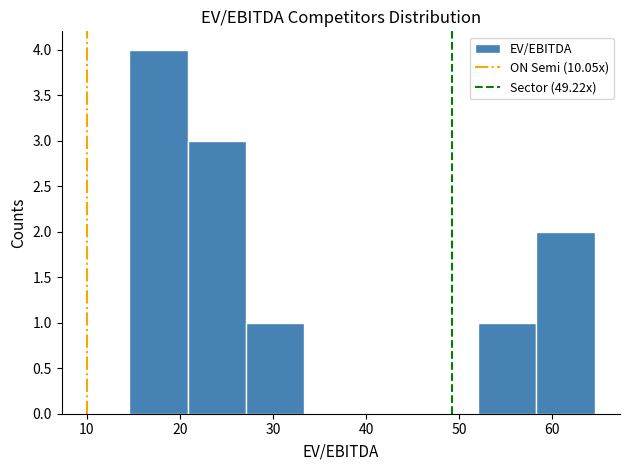

Reading left to right, transcribe this chart: for each bar, give the range it covers on the x-axis and its height. Neither the bar edges nor the heights are printed on the chart, so give them approximately, as read against the axes.

15 to 21: 4
21 to 27: 3
27 to 33: 1
33 to 40: 0
40 to 46: 0
46 to 52: 0
52 to 58: 1
58 to 65: 2